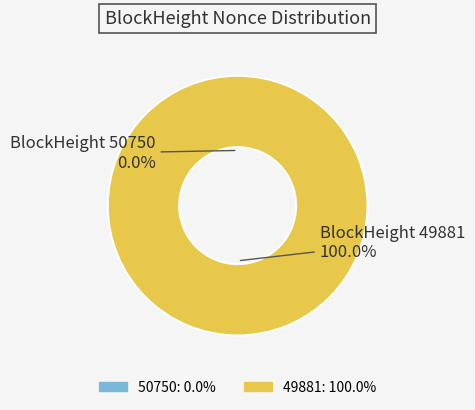

True or false: 49881 accounts for 99% of the total.

False